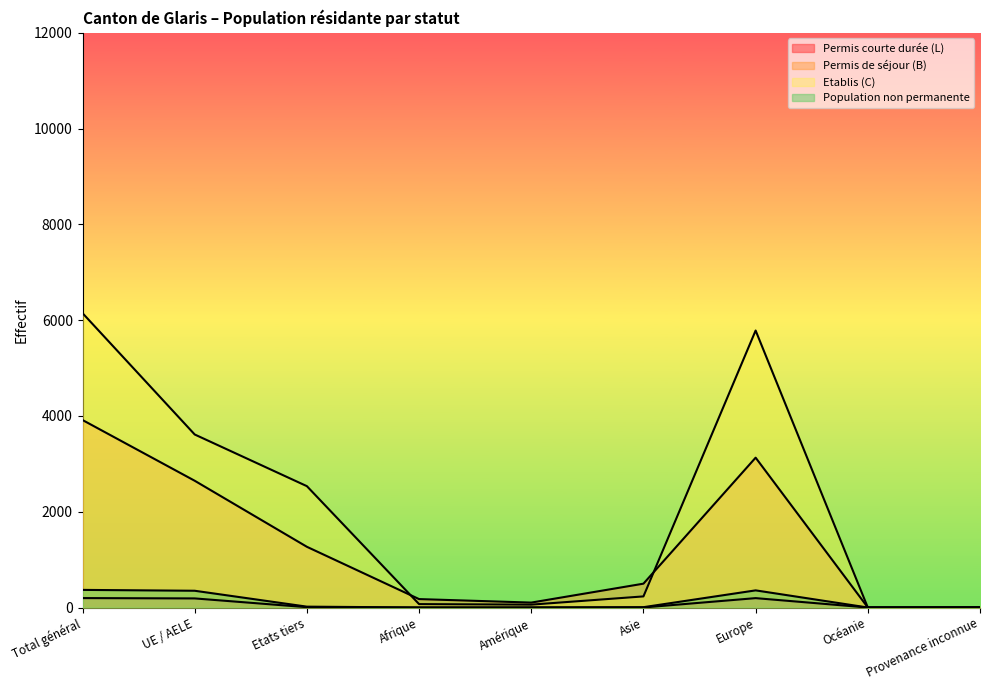

How many values in the Etablis (C) series exceed 232?

4